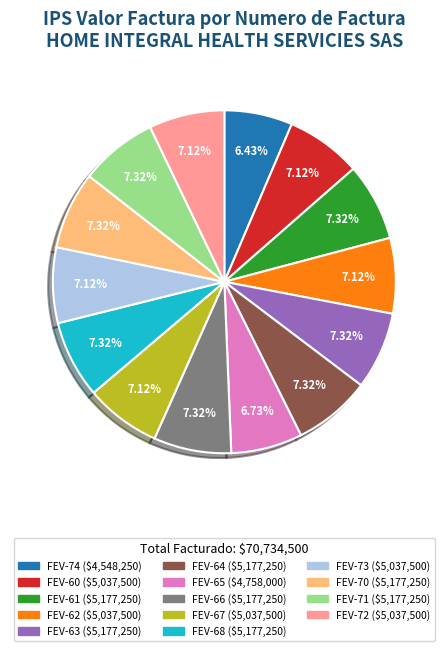

To the nearest percent, what percentage of the pie is FEV-60?

7%